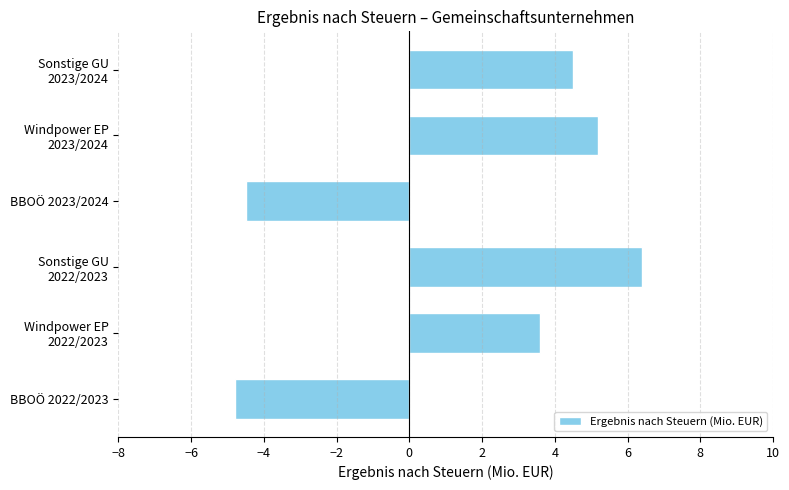

How many bars are there in total?

6